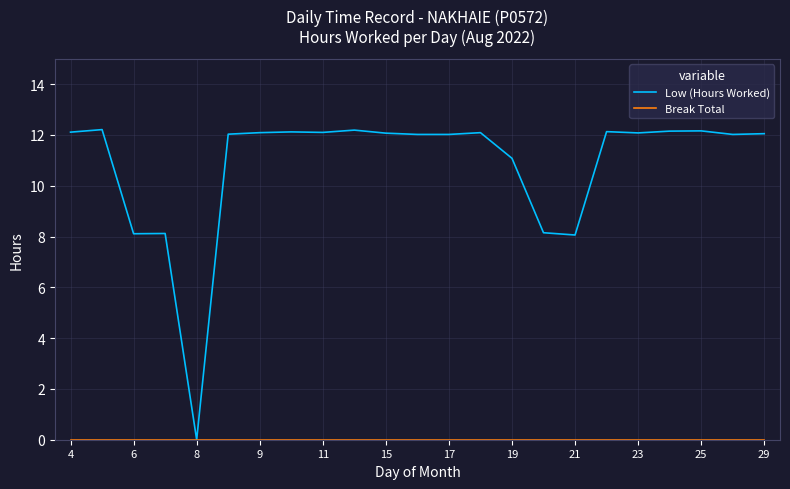

Which series has the largest range (max minus min)?

Low (Hours Worked)